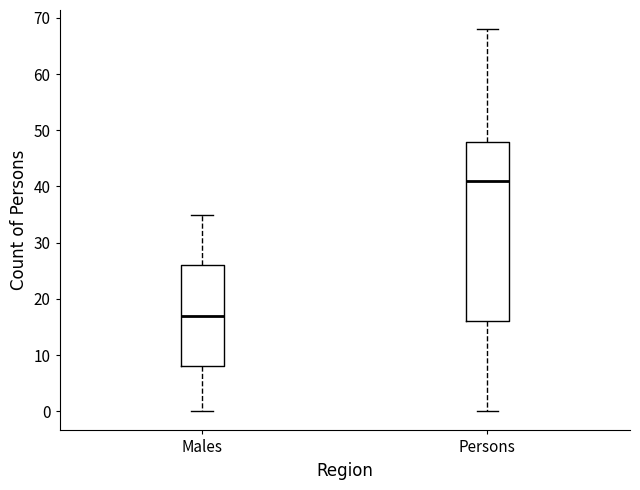

Reading left to right, read every box against the y-axis: the position of its median line, the range the box covers, and the ends of its whiskers. The values are not printed on the chart, so give them approximately, as read against the axis.

Males: median 17, box 8 to 26, whiskers 0 to 35
Persons: median 41, box 16 to 48, whiskers 0 to 68